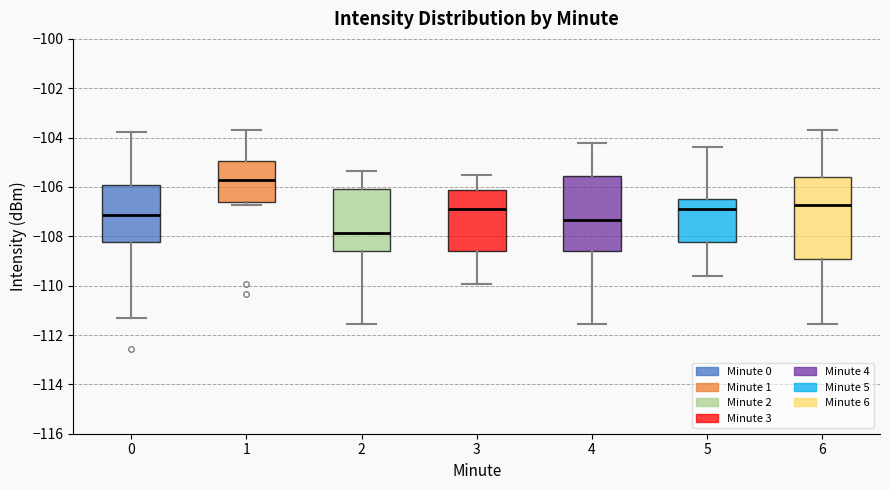

Reading left to right, read every box against the y-axis: the position of its median line, the range the box covers, and the ends of its whiskers. The values are not printed on the chart, so give them approximately, as read against the axis.

0: median -107.2, box -108.2 to -106.0, whiskers -111.4 to -103.8
1: median -105.8, box -106.6 to -105.0, whiskers -106.8 to -103.8
2: median -107.8, box -108.6 to -106.0, whiskers -111.6 to -105.4
3: median -107.0, box -108.6 to -106.2, whiskers -110.0 to -105.6
4: median -107.4, box -108.6 to -105.6, whiskers -111.6 to -104.2
5: median -107.0, box -108.2 to -106.4, whiskers -109.6 to -104.4
6: median -106.8, box -109.0 to -105.6, whiskers -111.6 to -103.8